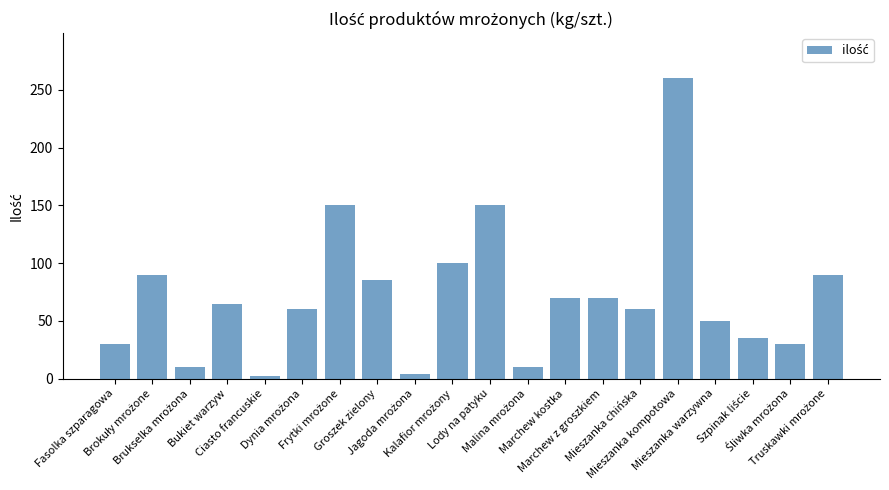

What is the greatest value displayed?

260